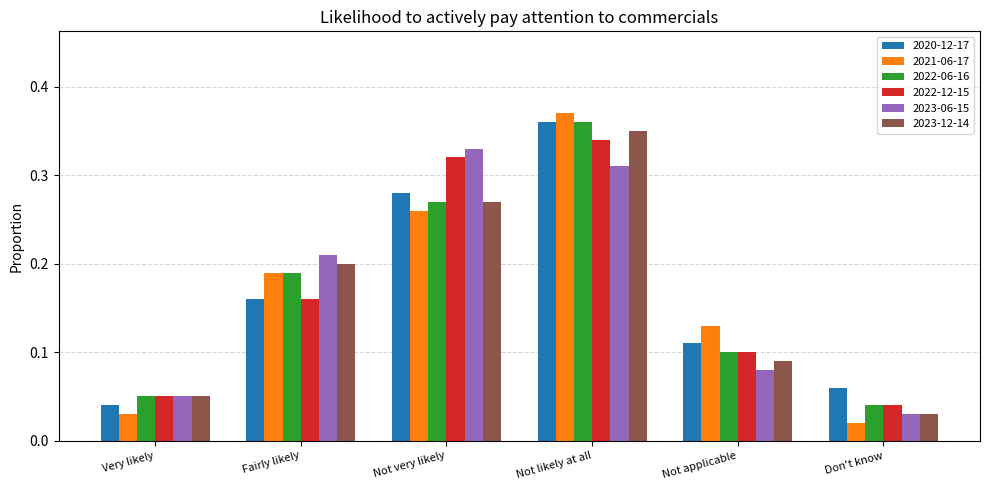

Between Fairly likely and Not applicable, which series saw the biggest shift?

2023-06-15